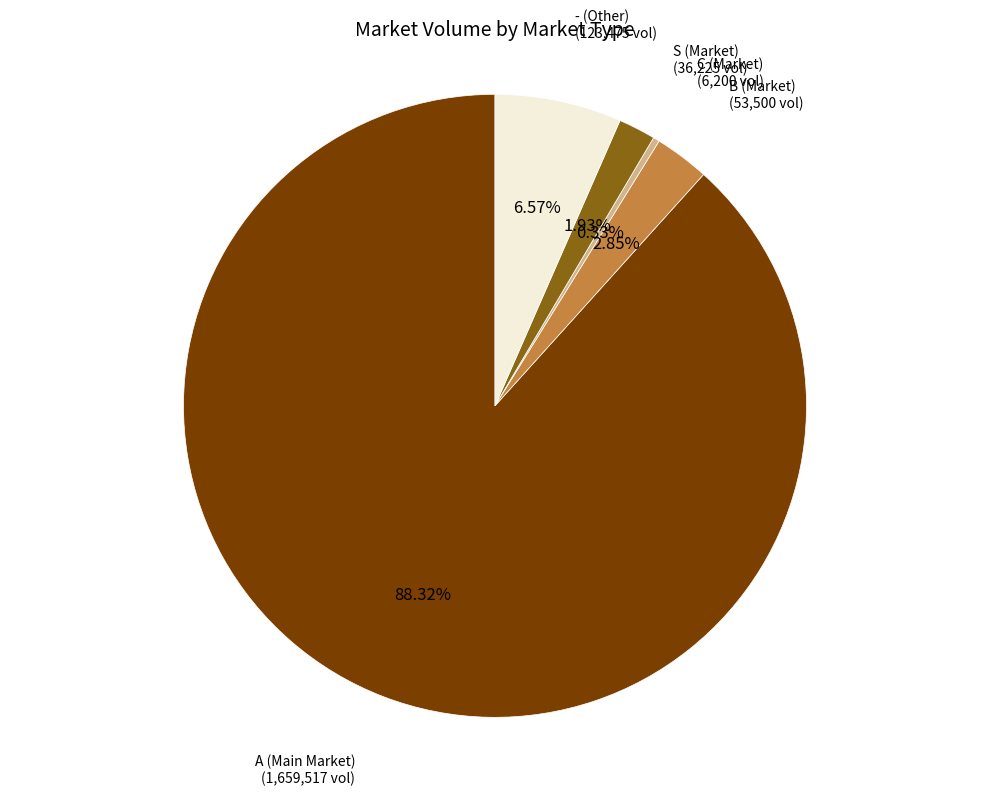

Which slice is the smallest?

C